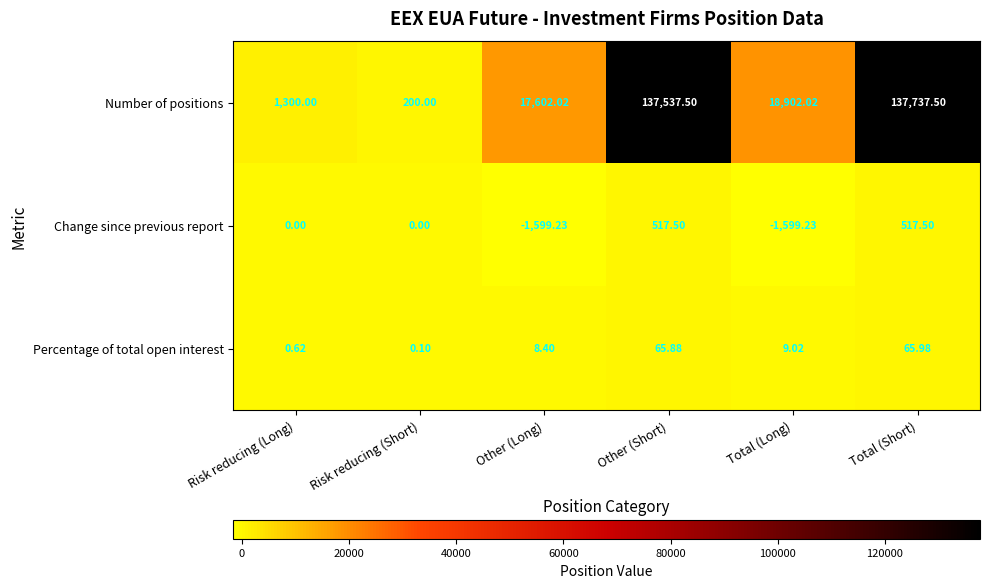

Is the value of Percentage of total open interest at Other (Long) greater than the value of Number of positions at Total (Short)?

No